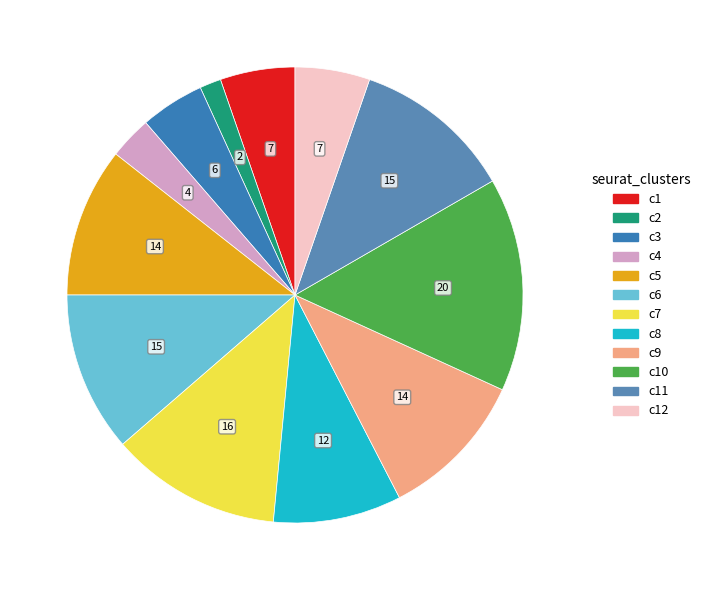

Does any single category account for the majority?

No